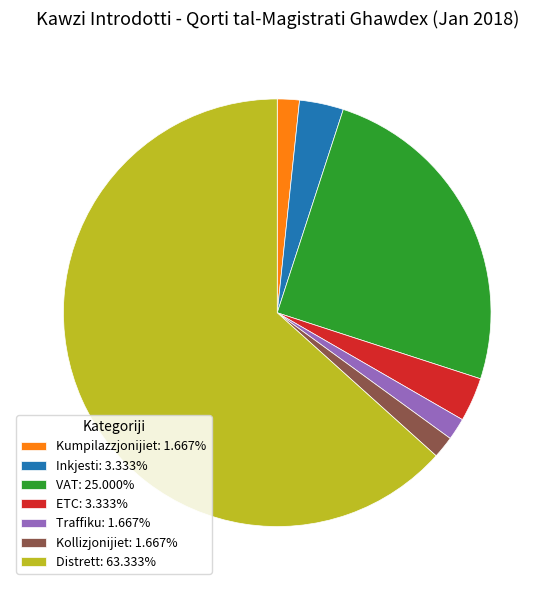

Does any single category account for the majority?

Yes